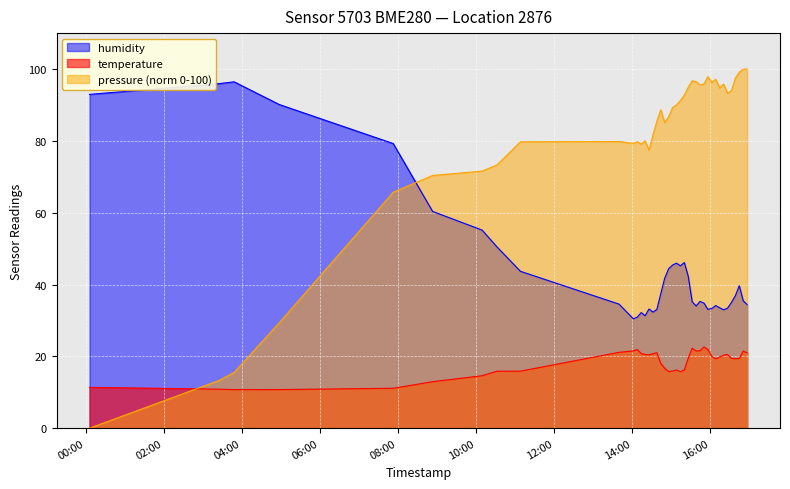

True or false: humidity has more than 2 interior local peaks.

True